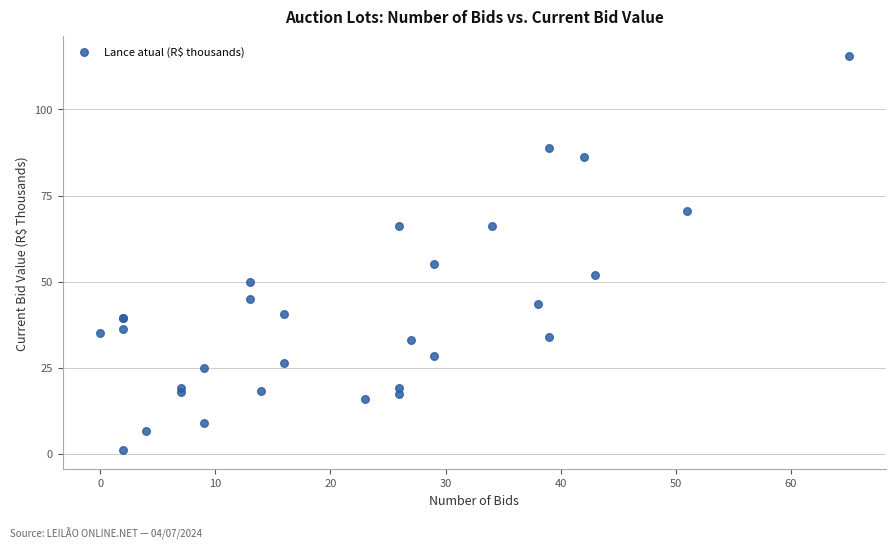

What Y value in the scatter plot is closest to 58?

55.0